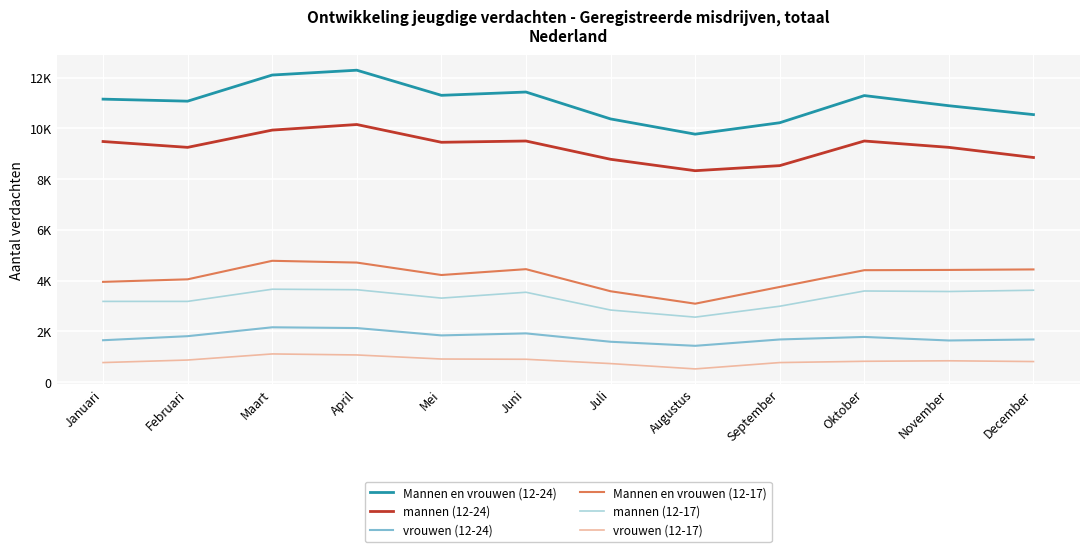

What are all the series names shown in the legend?

Mannen en vrouwen (12-24), mannen (12-24), vrouwen (12-24), Mannen en vrouwen (12-17), mannen (12-17), vrouwen (12-17)